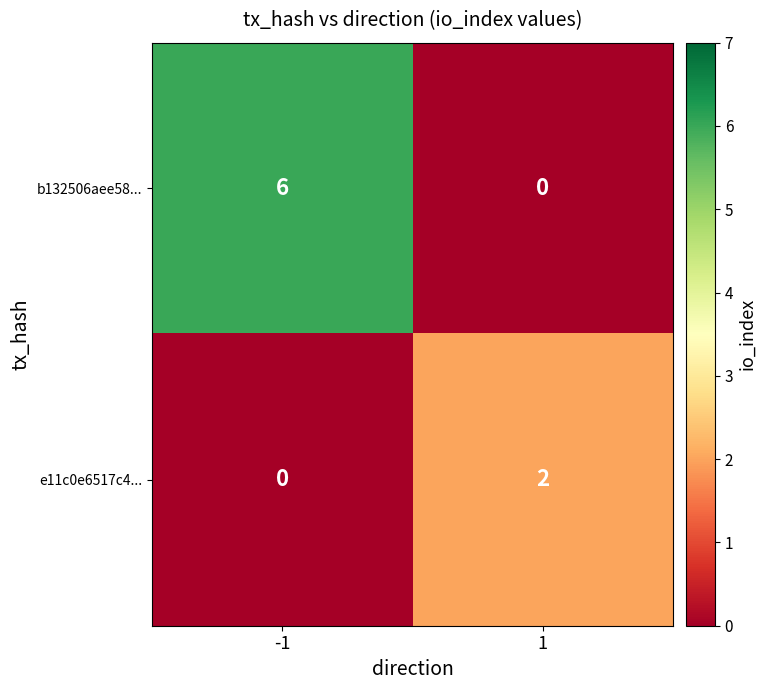

At how many categories does at least one series exceed 4?

1